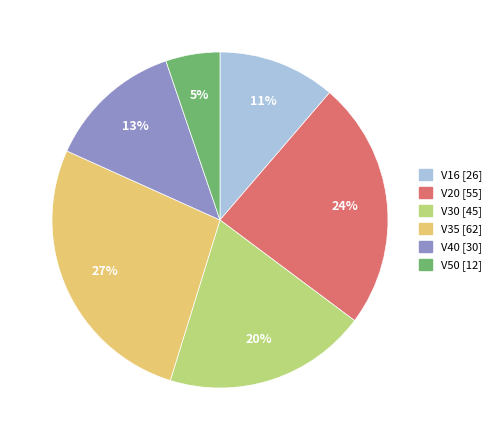

Is it true that V30 is 20% of the pie?

True